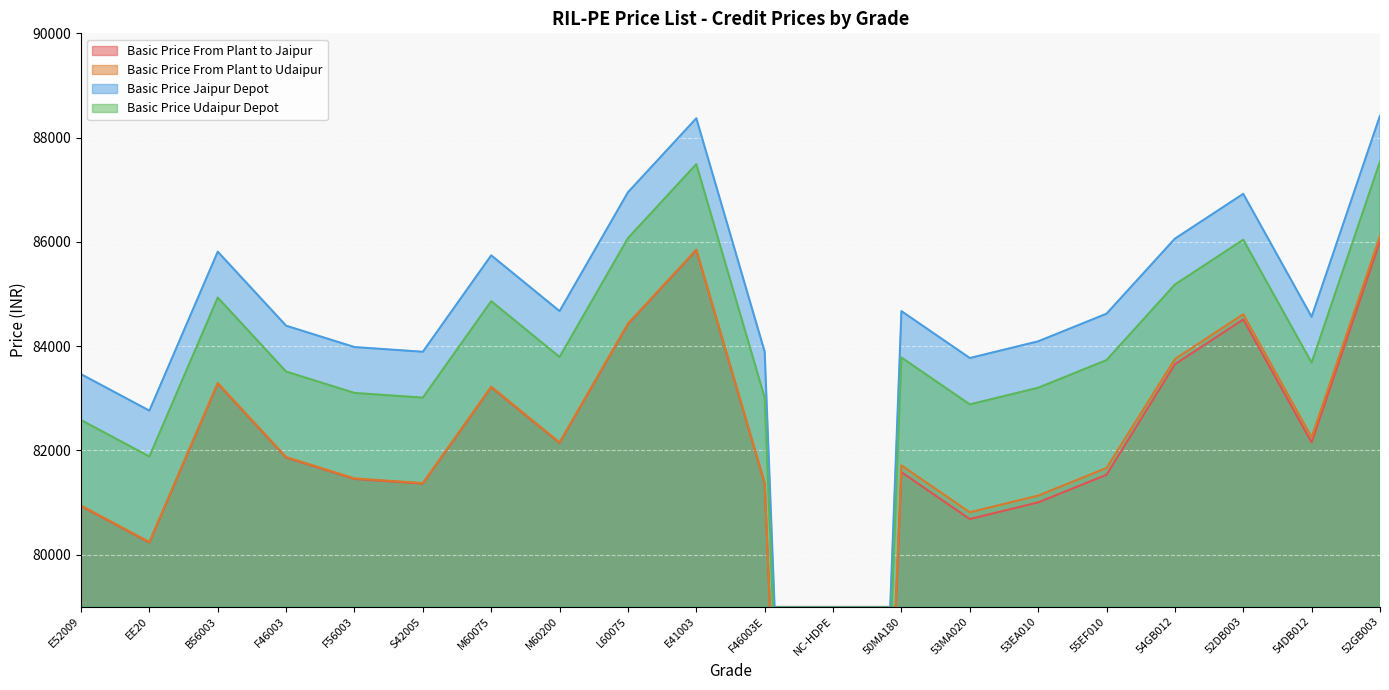

At how many categories does at least one series exceed 52416?

19